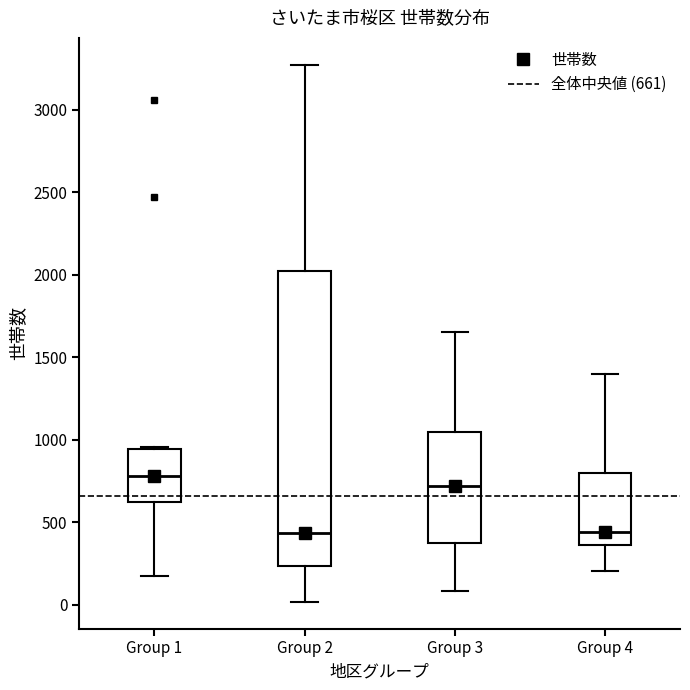

Comparing the boxes themselves (not the whiskers), which one is the tallest?

Group 2